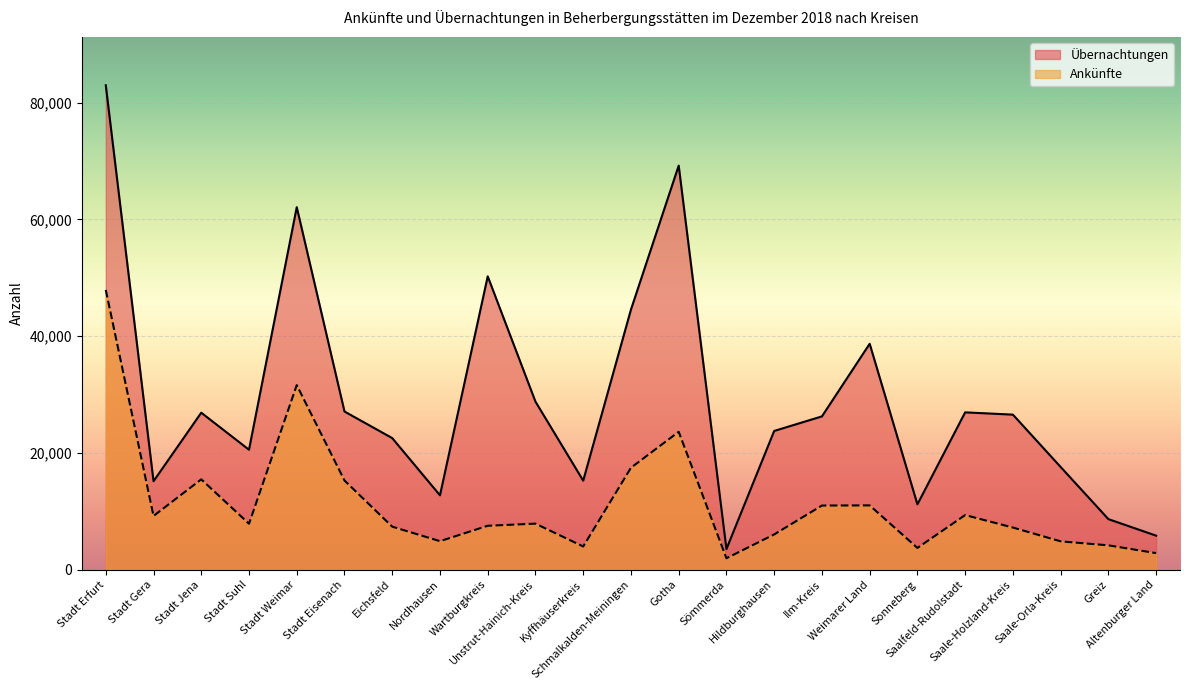

What is the label of the 20th point from the right?

Stadt Suhl